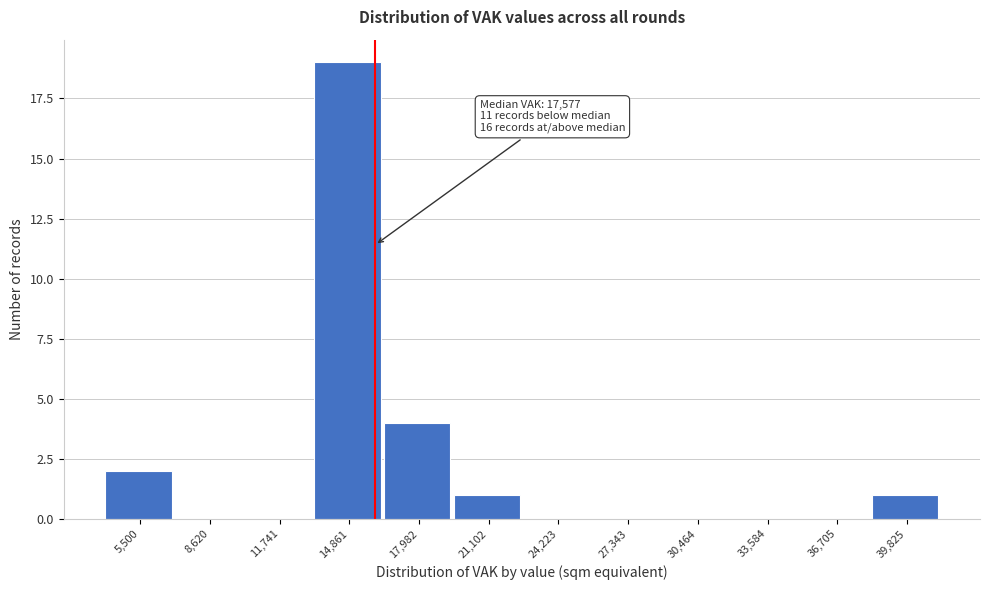

Reading left to right, what are all the values shown in this chart?

5,500=2	8,620=0	11,741=0	14,861=19	17,982=4	21,102=1	24,223=0	27,343=0	30,464=0	33,584=0	36,705=0	39,825=1